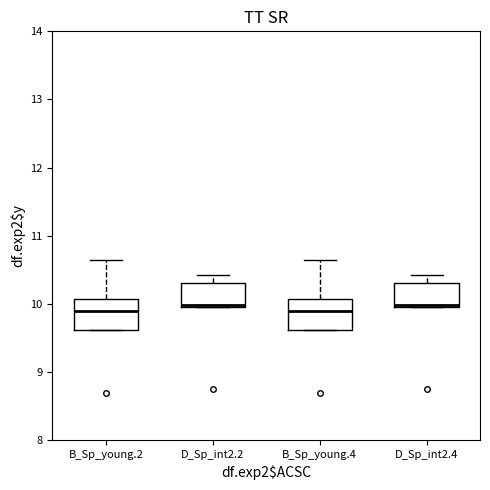

Reading left to right, transcribe this box plot: for each box, give where its median line is, the range the box spans, and where its two whiskers end, as read against the y-axis. The values are not printed on the chart, so give them approximately, as read against the axis.

B_Sp_young.2: median 9.9, box 9.6 to 10.1, whiskers 9.6 to 10.6
D_Sp_int2.2: median 10.0 (just above the box's lower edge), box 10.0 to 10.3, whiskers 10.0 to 10.4
B_Sp_young.4: median 9.9, box 9.6 to 10.1, whiskers 9.6 to 10.6
D_Sp_int2.4: median 10.0 (just above the box's lower edge), box 10.0 to 10.3, whiskers 10.0 to 10.4